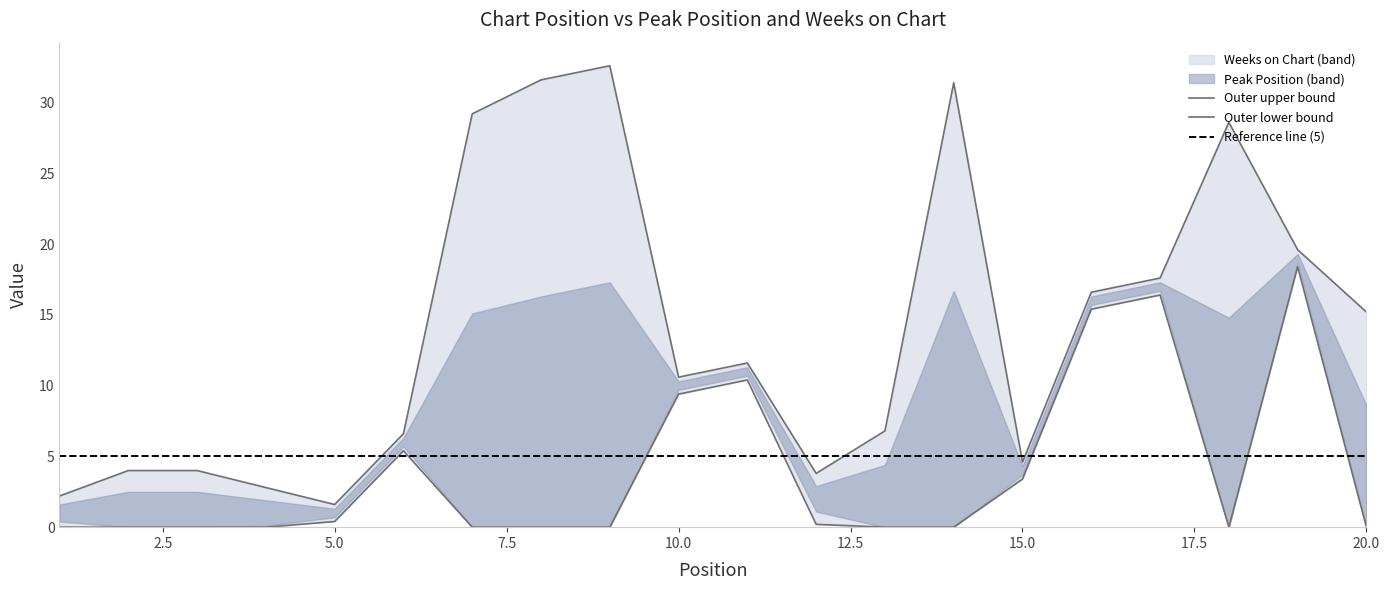

What is the sum of the values at 1 and 17?

16.4